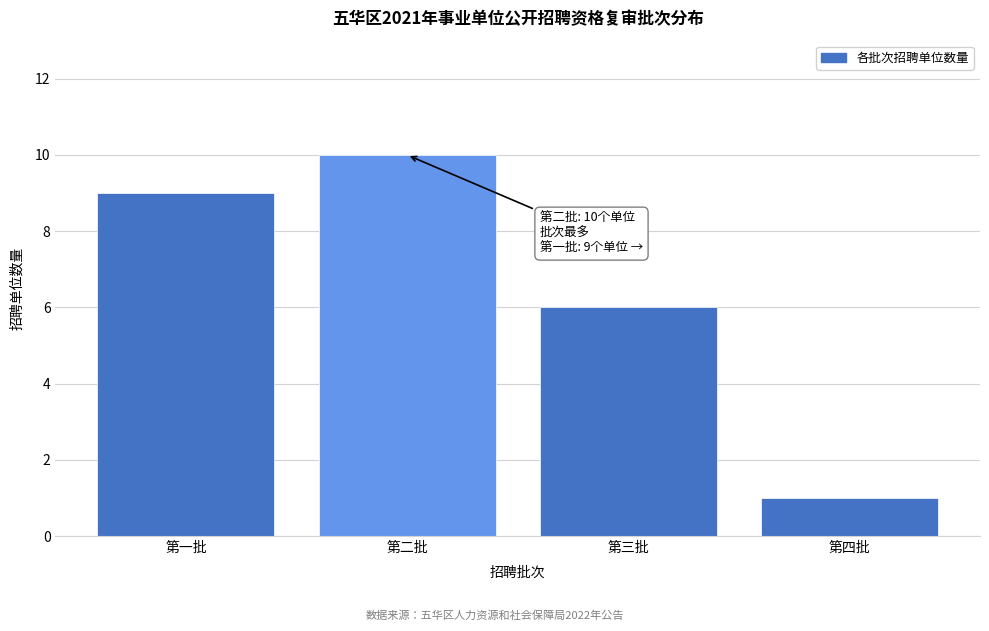

Reading left to right, what are all the values shown in this chart?

9	10	6	1